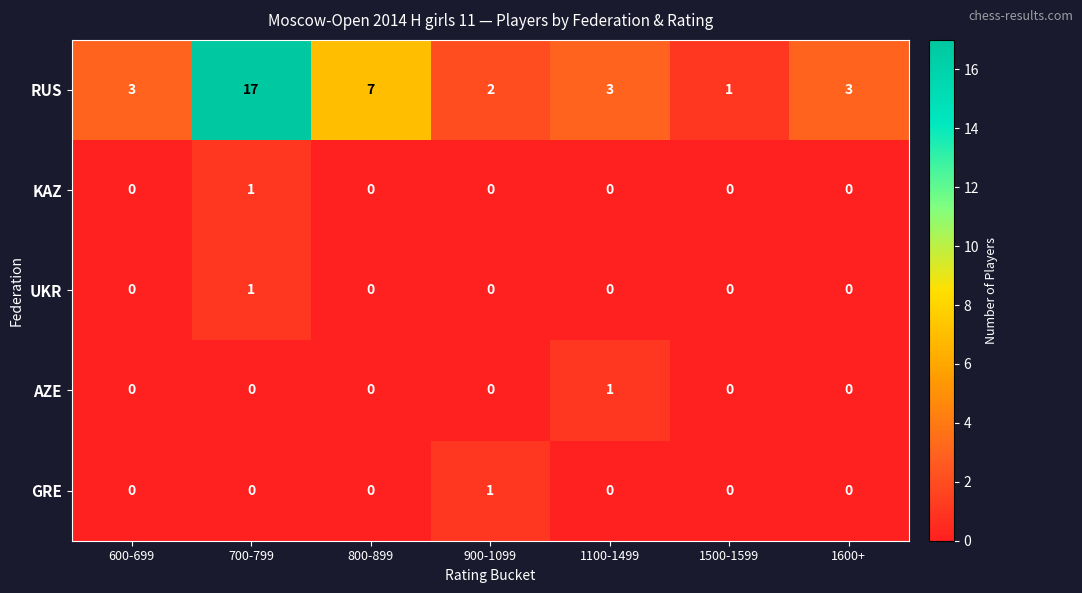

Count the AZE values in the range 0 to 1.

7